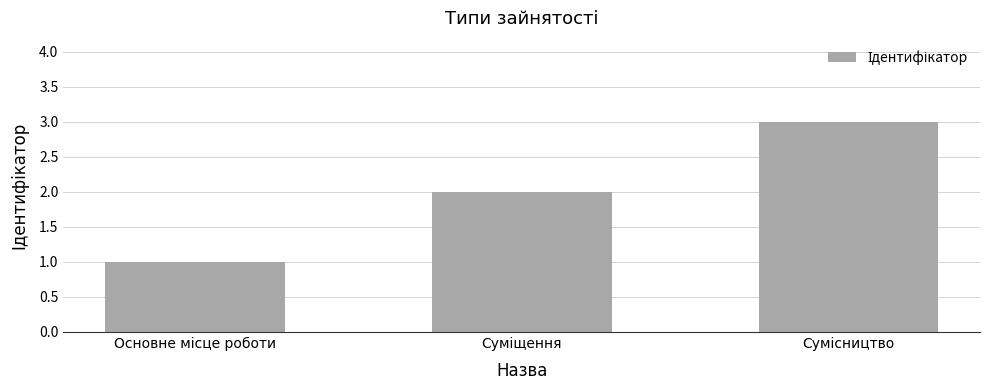

What is the sum of all values?

6